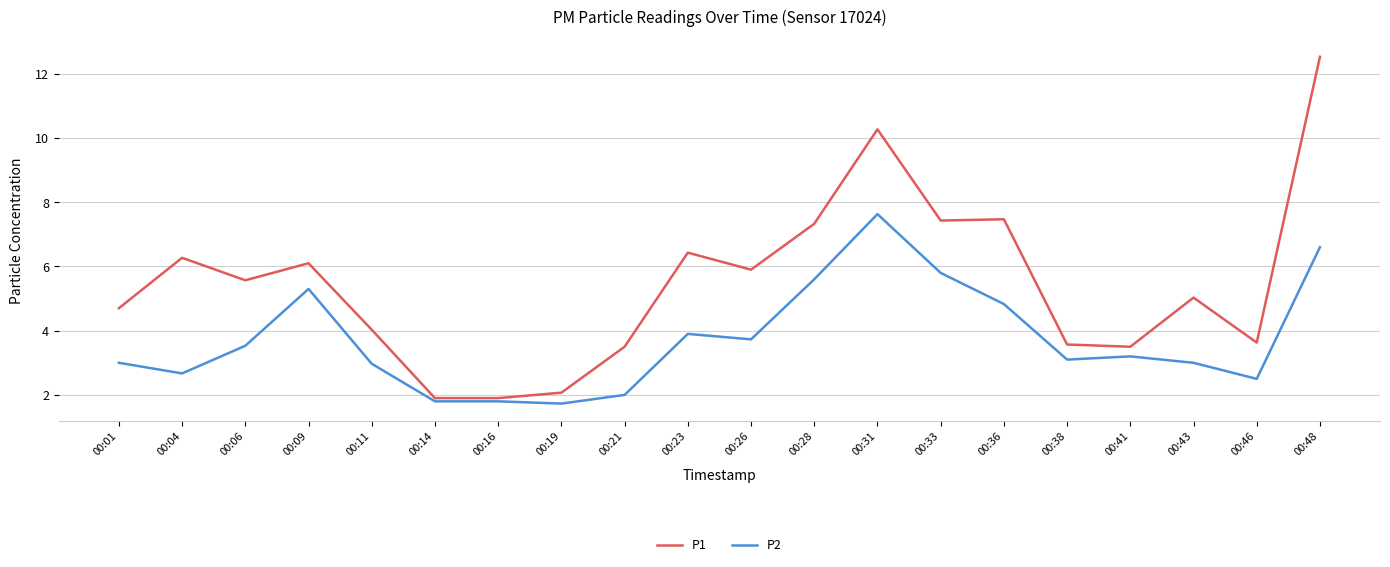

True or false: P1 has a value of 0.8 at 00:38.

False